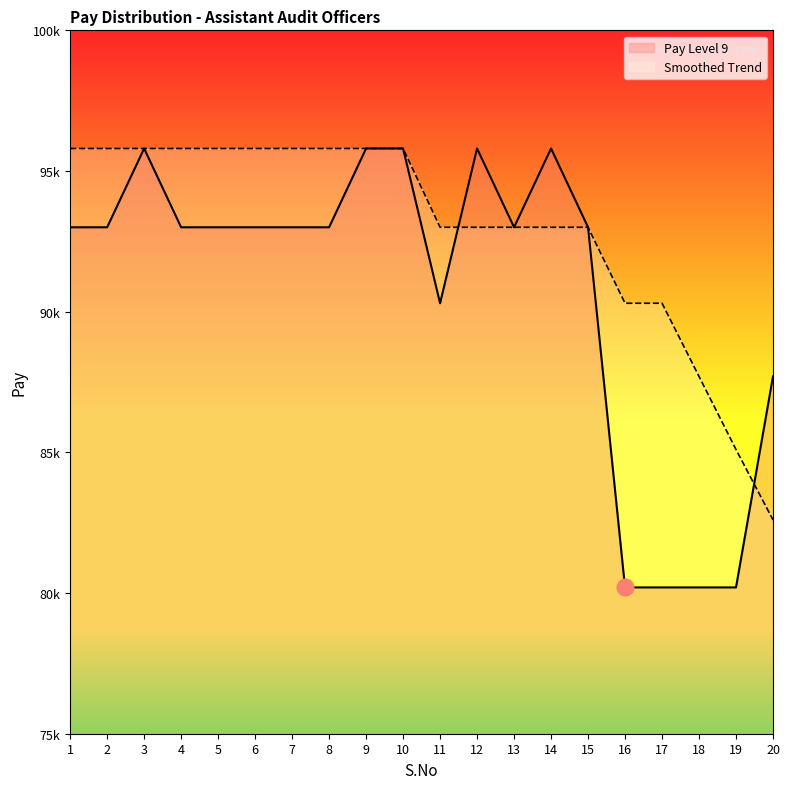

Which series changed the most between 1 and 19?

Pay Level 9